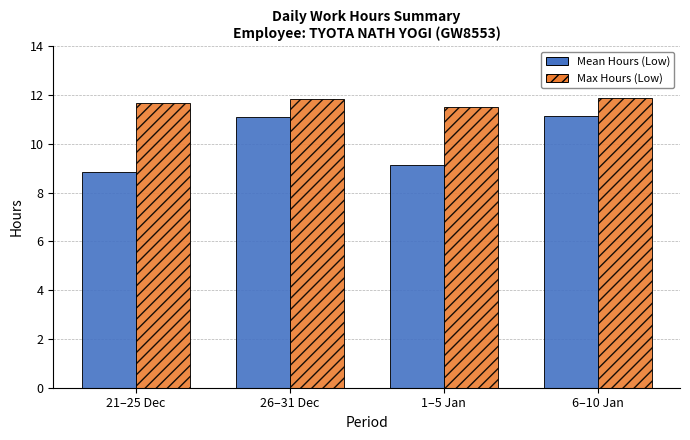

Are the bars grouped side by side (vs. stacked)?

Yes